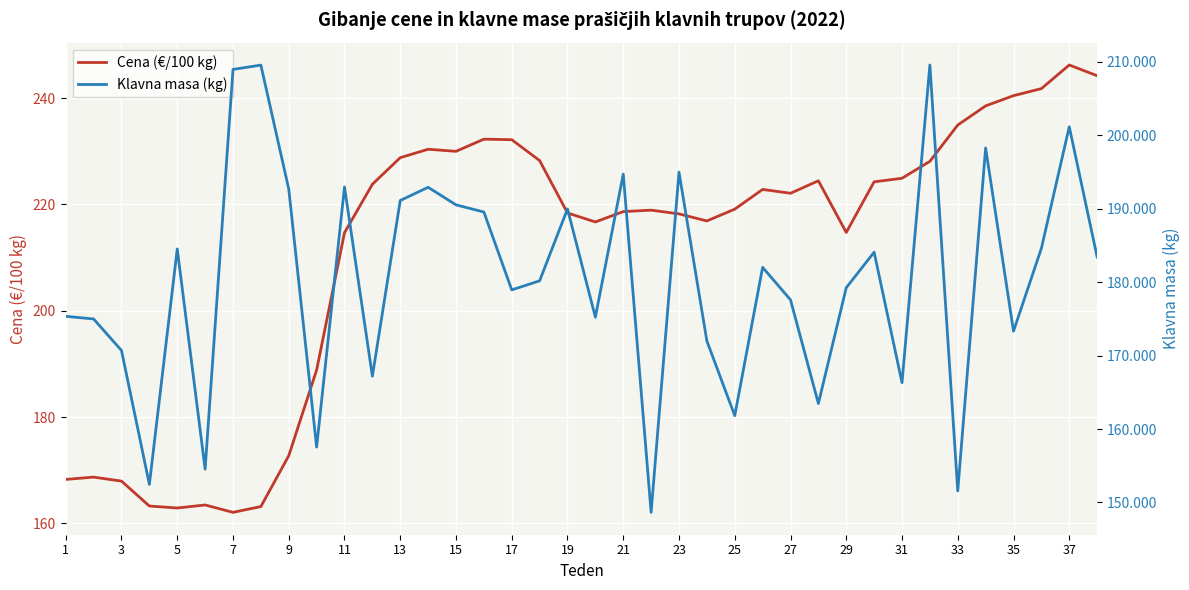

How many data points in Klavna masa (kg) are above 182022?

18